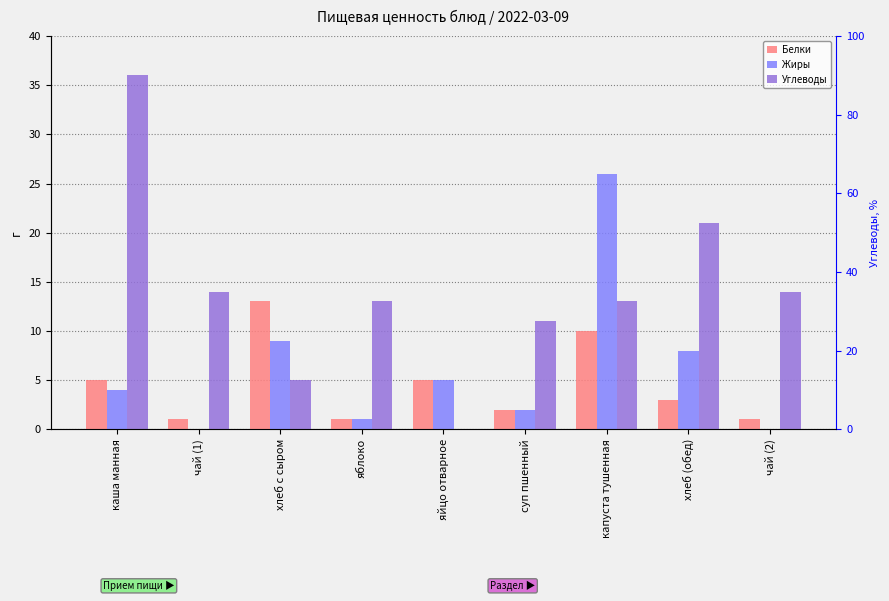

List the labels in order of Углеводы value, smallest first.

яйцо отварное, хлеб с сыром, суп пшенный, яблоко, капуста тушенная, чай (1), чай (2), хлеб (обед), каша манная